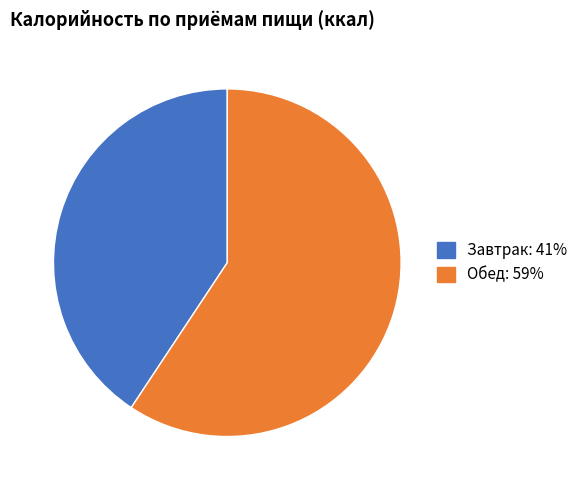

Combined, do Обед: 59% and Завтрак: 41% account for over 50%?

Yes